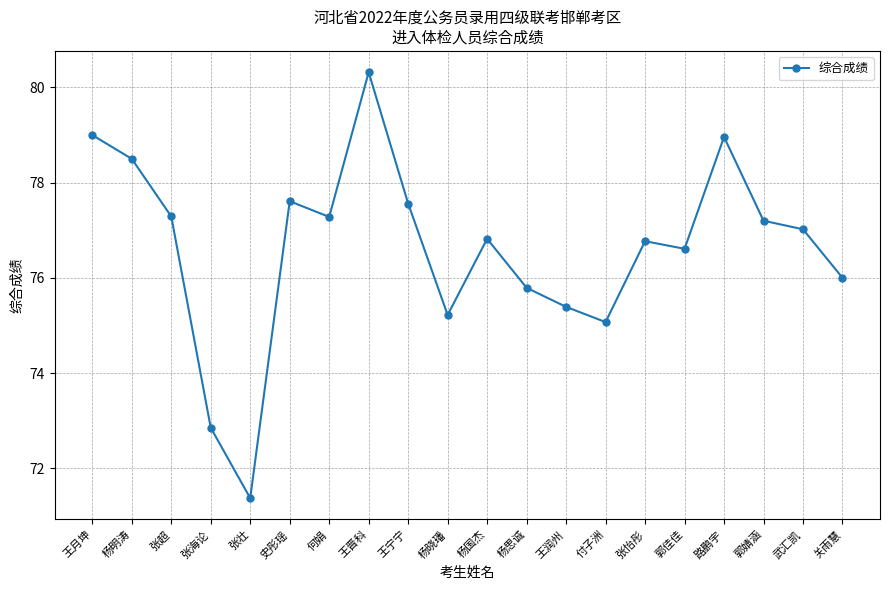

How many lines are shown in the chart?

1